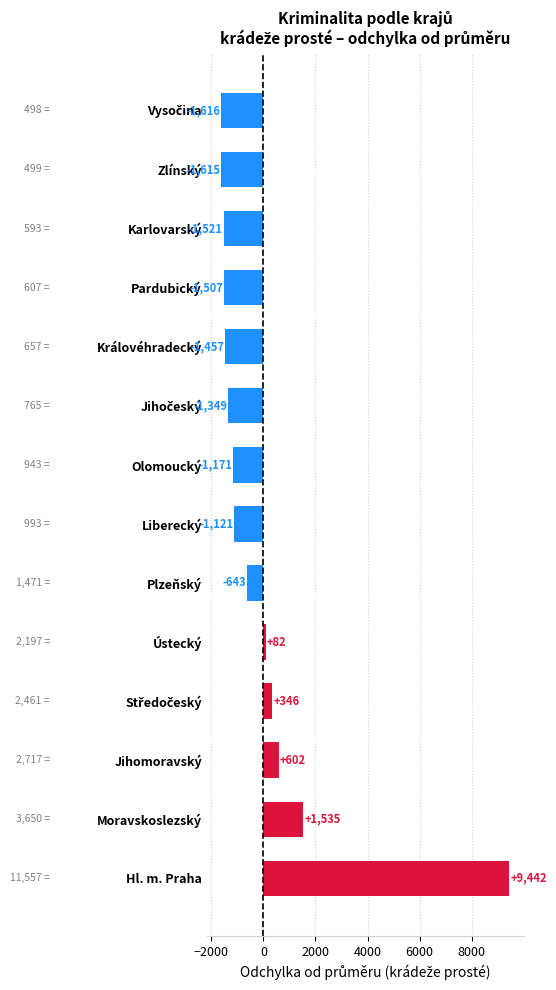

What is the change in value from Plzeňský to Karlovarský?

-878.0